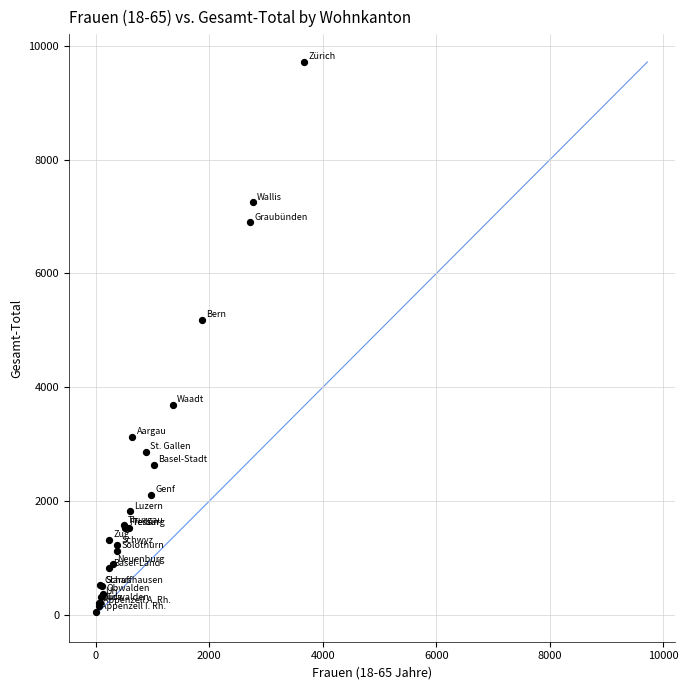

What Y value in the scatter plot is closest to 4888?

5186